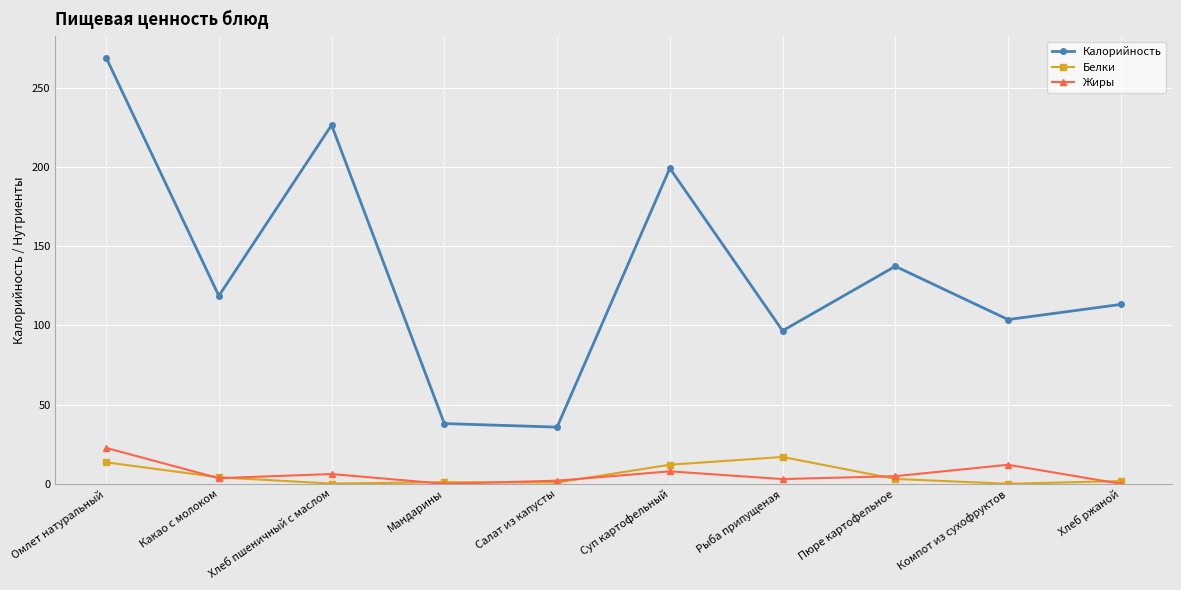

Which series changed the most between Какао с молоком and Компот из сухофруктов?

Калорийность